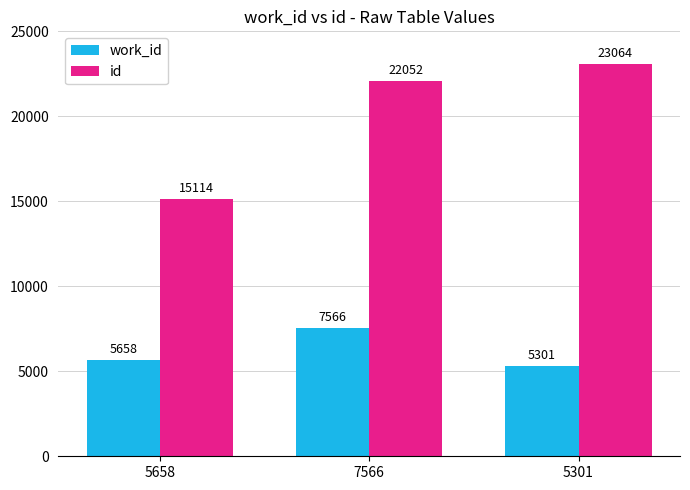

Where is work_id nearest to the value 6433?

5658